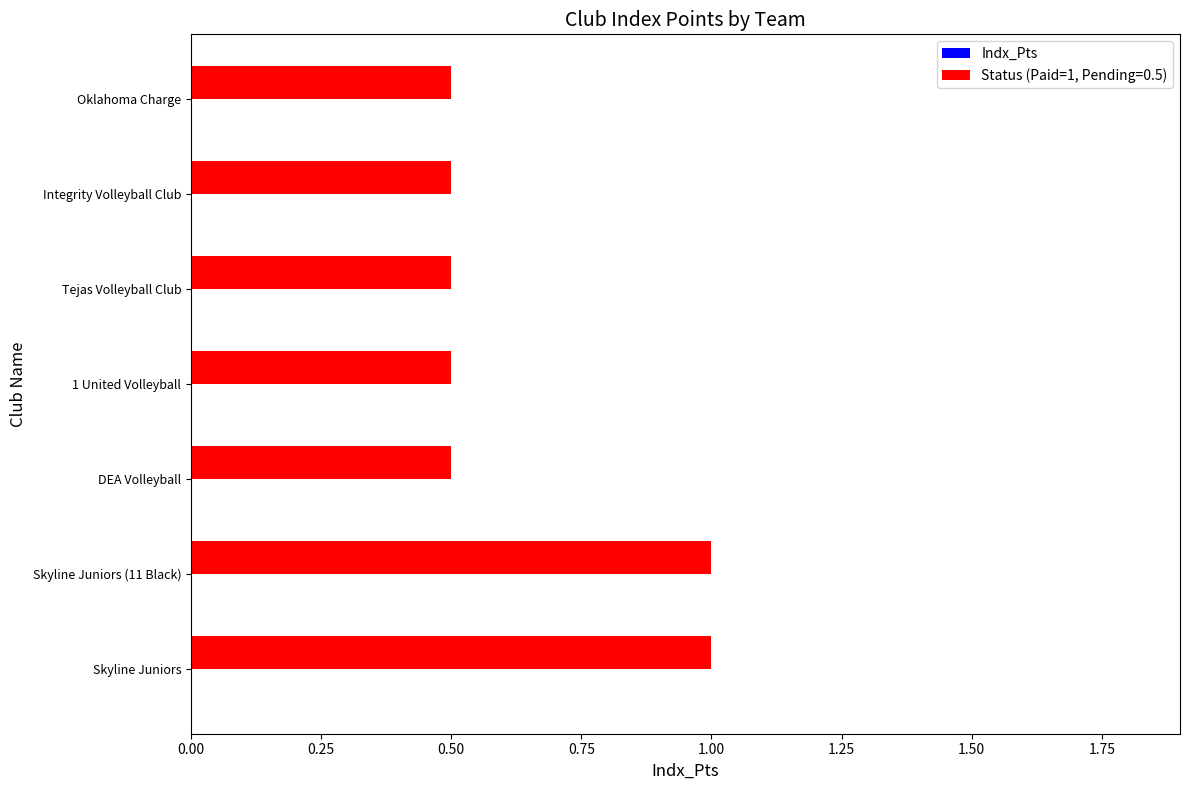

What is the maximum value shown in the chart?

1.0